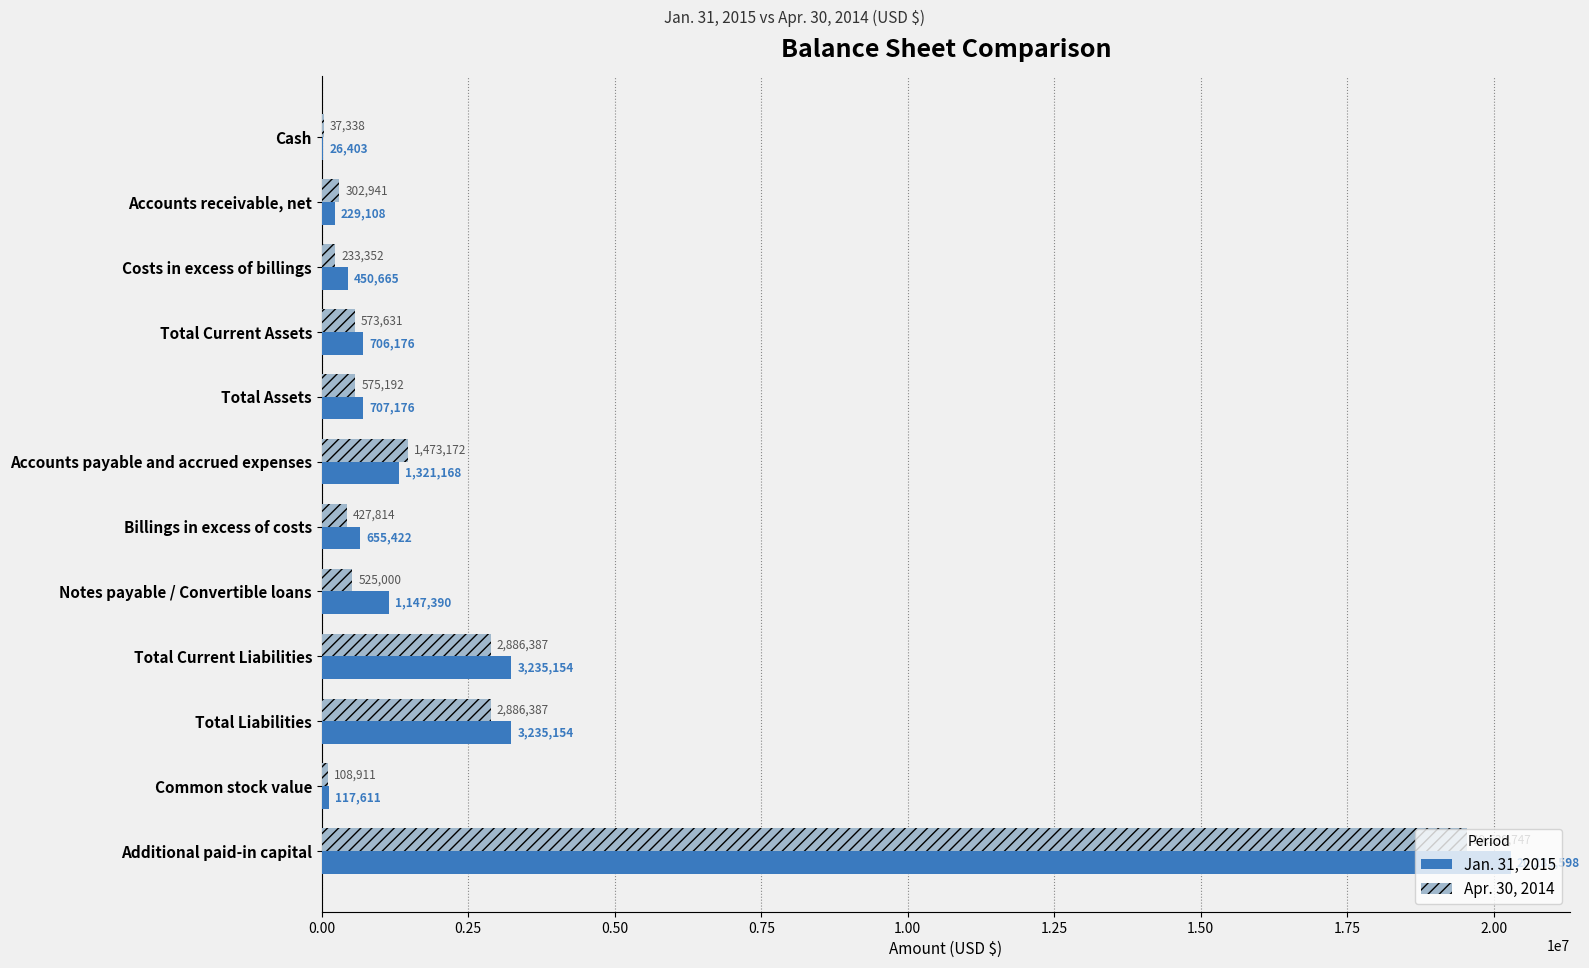

Which series changed the most between Notes payable / Convertible loans and Total Liabilities?

Apr. 30, 2014